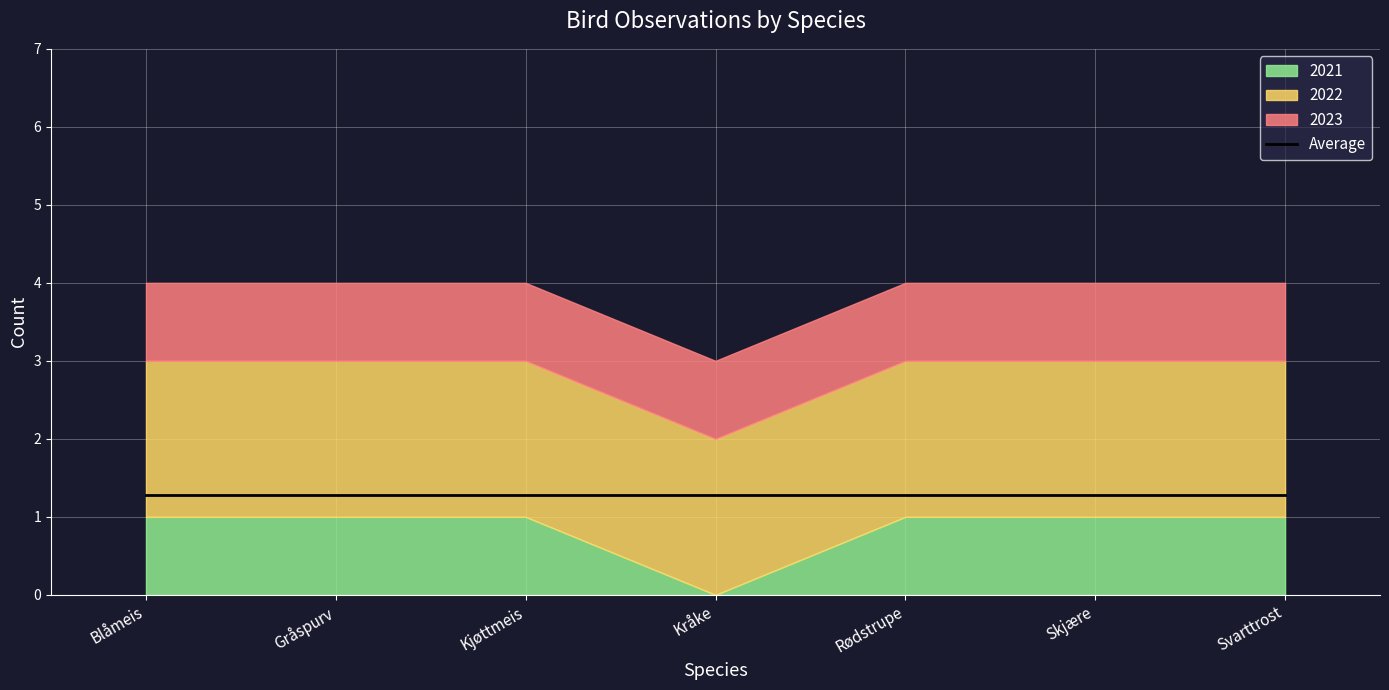

What is the sum of the 2023 values at Kråke and Skjære?

2